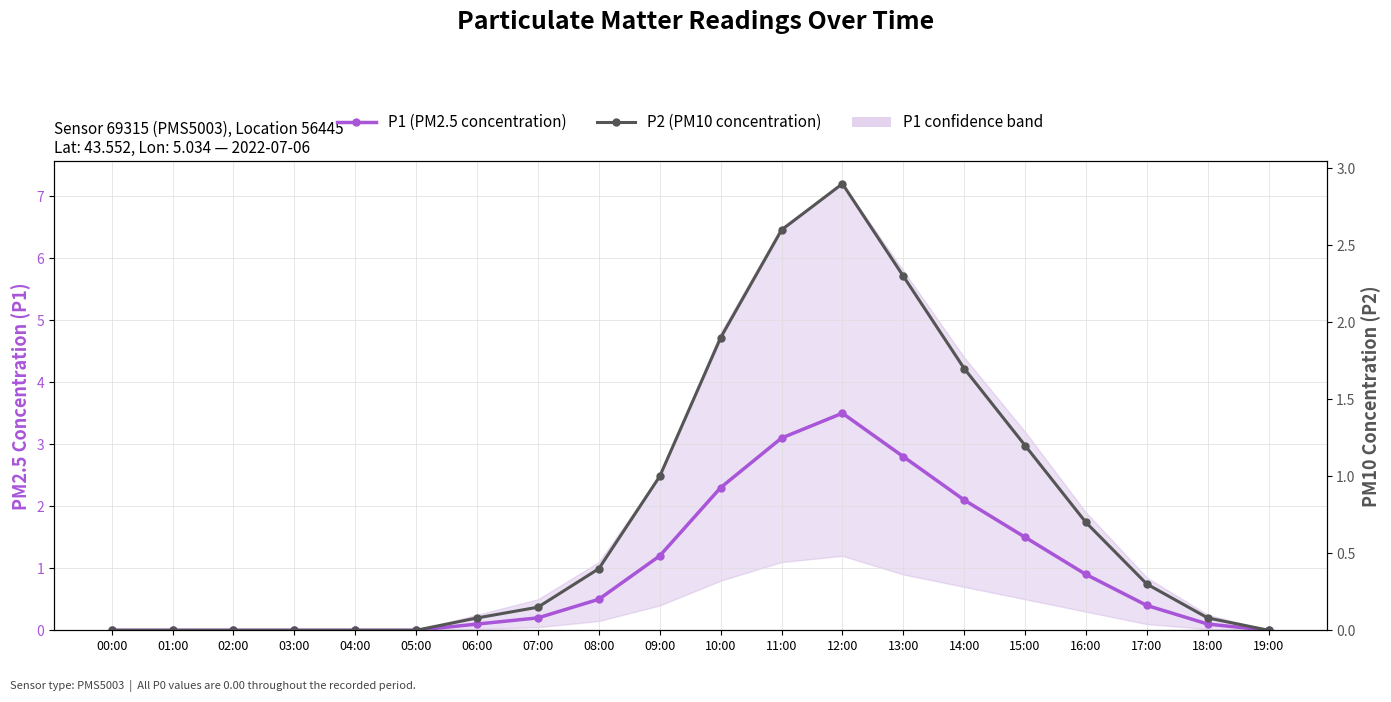

Reading left to right, transcribe all the data shown in this chart.

P1 (PM2.5 concentration): 0.0	0.0	0.0	0.0	0.0	0.0	0.1	0.2	0.5	1.2	2.3	3.1	3.5	2.8	2.1	1.5	0.9	0.4	0.1	0.0
P2 (PM10 concentration): 0.0	0.0	0.0	0.0	0.0	0.0	0.1	0.1	0.4	1.0	1.9	2.6	2.9	2.3	1.7	1.2	0.7	0.3	0.1	0.0